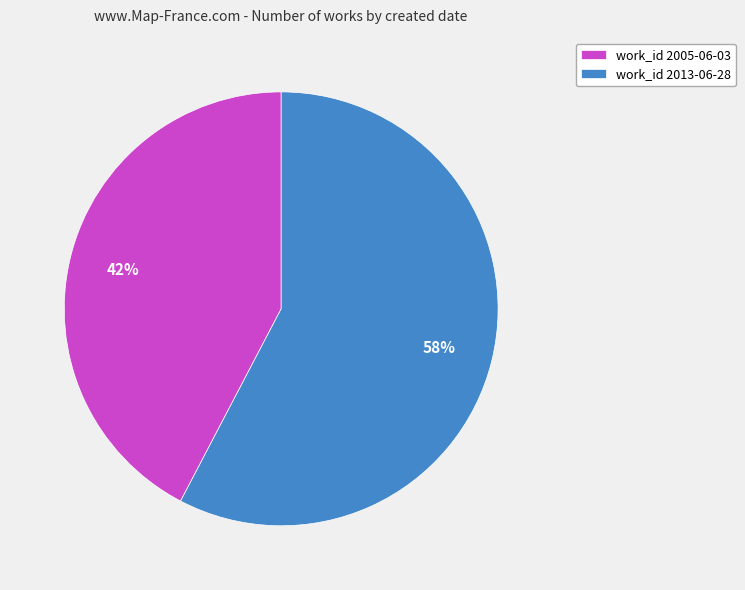

Combined, do work_id 2013-06-28 and work_id 2005-06-03 account for over 50%?

Yes